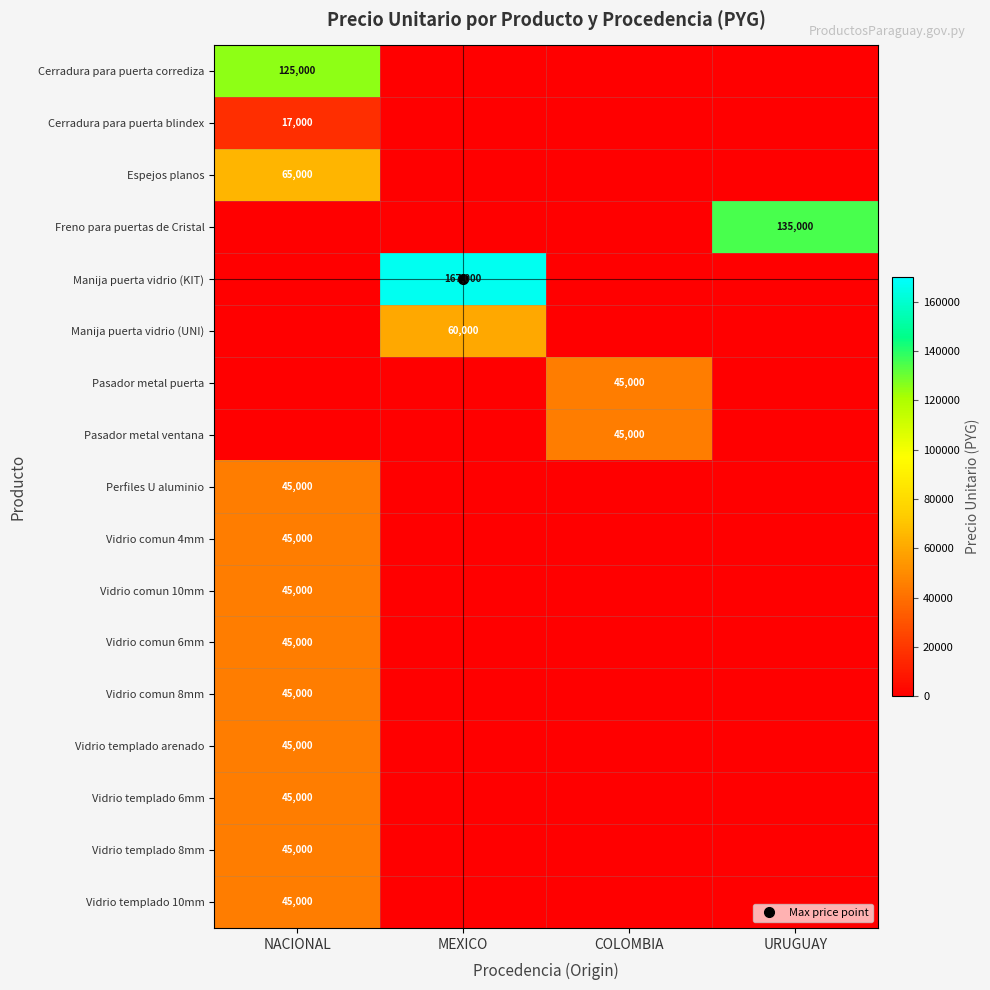

What is the difference between the Perfiles U aluminio values at MEXICO and NACIONAL?

45000